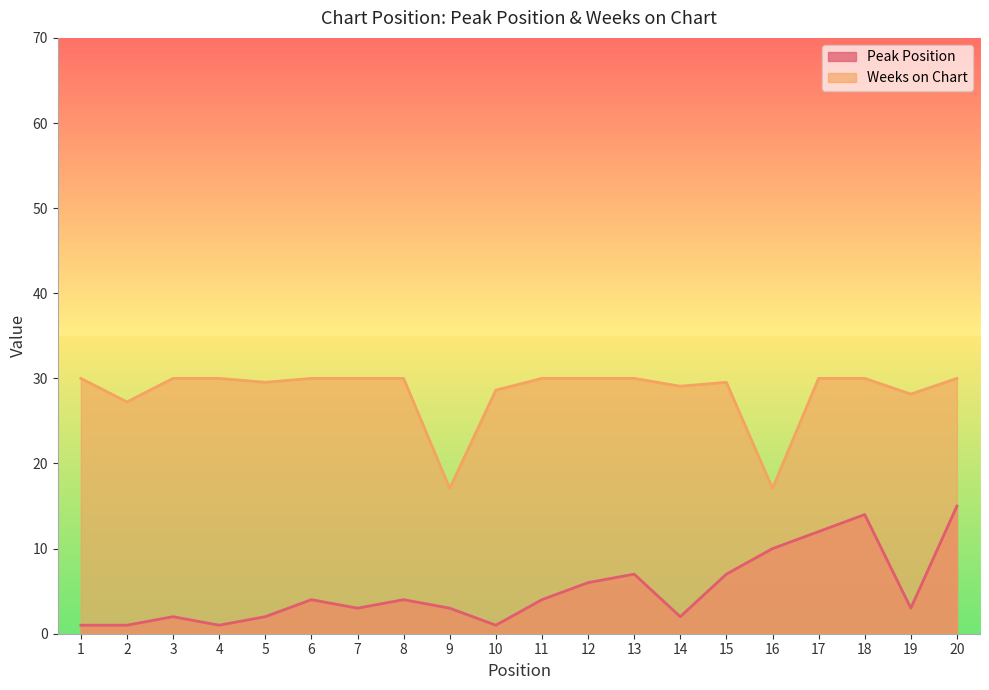

What are all the series names shown in the legend?

Peak Position, Weeks on Chart